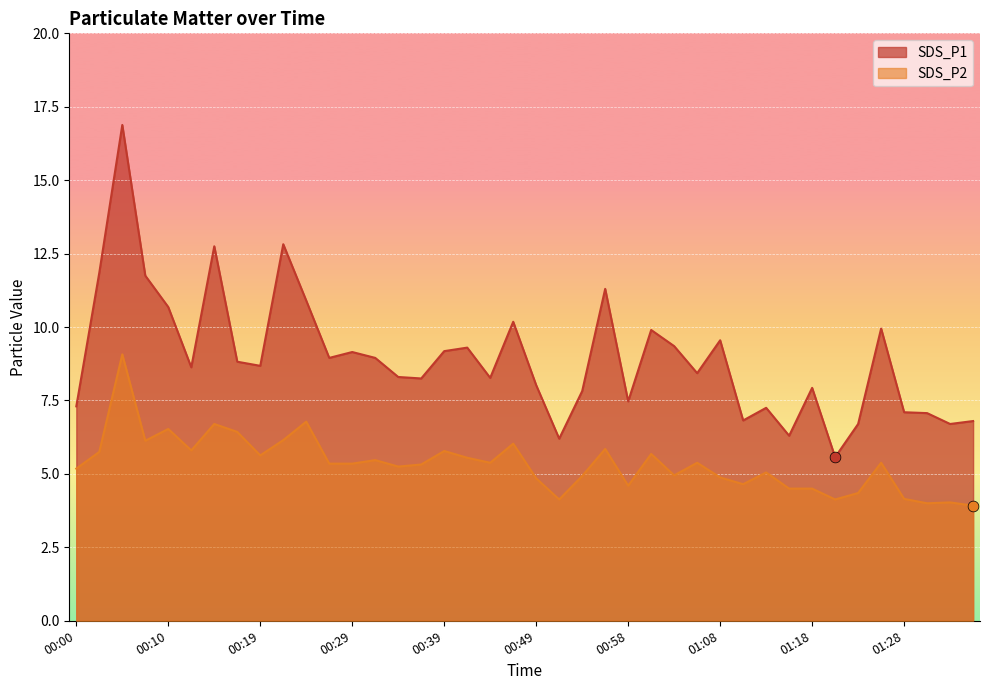

Which series has the largest total across all categories?

SDS_P1